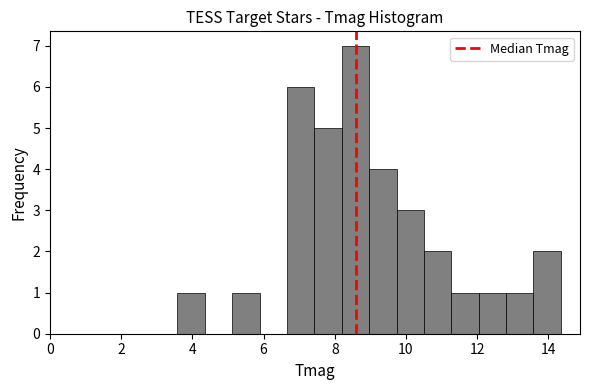

Around what value on the x-axis is the tallest bar? Give the approximate position of its centre, as read against the axis.

8.6